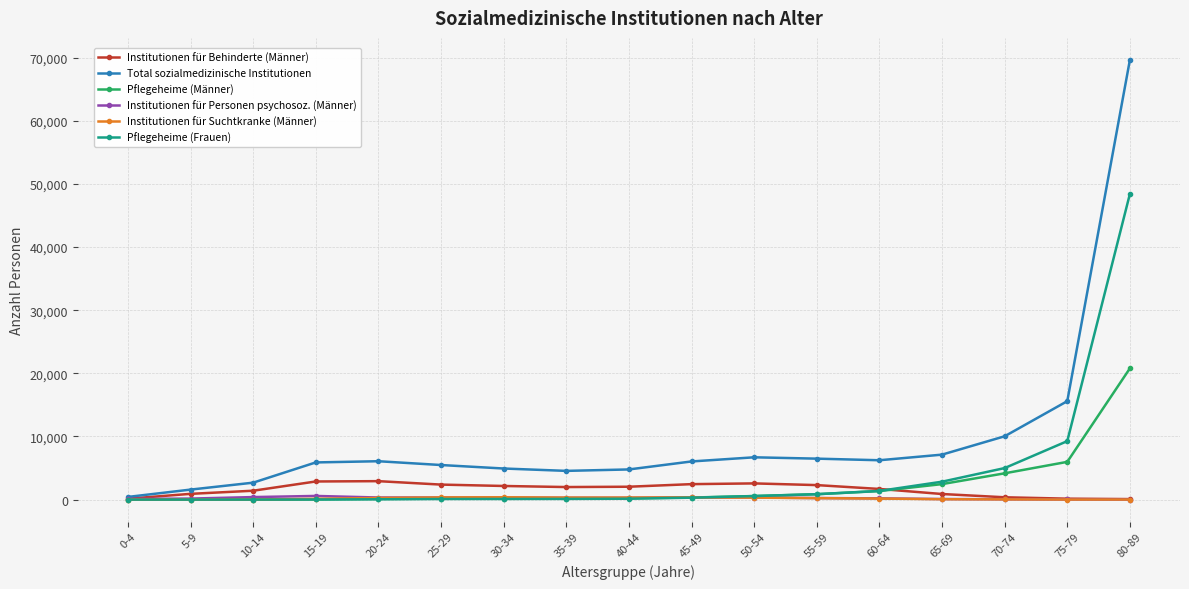

What is the label of the 5th point from the right?

60-64